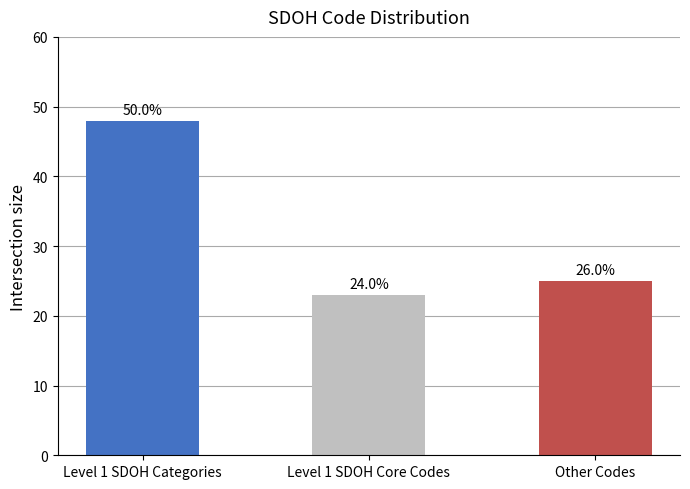

What is the value of the 3rd bar from the left?

25